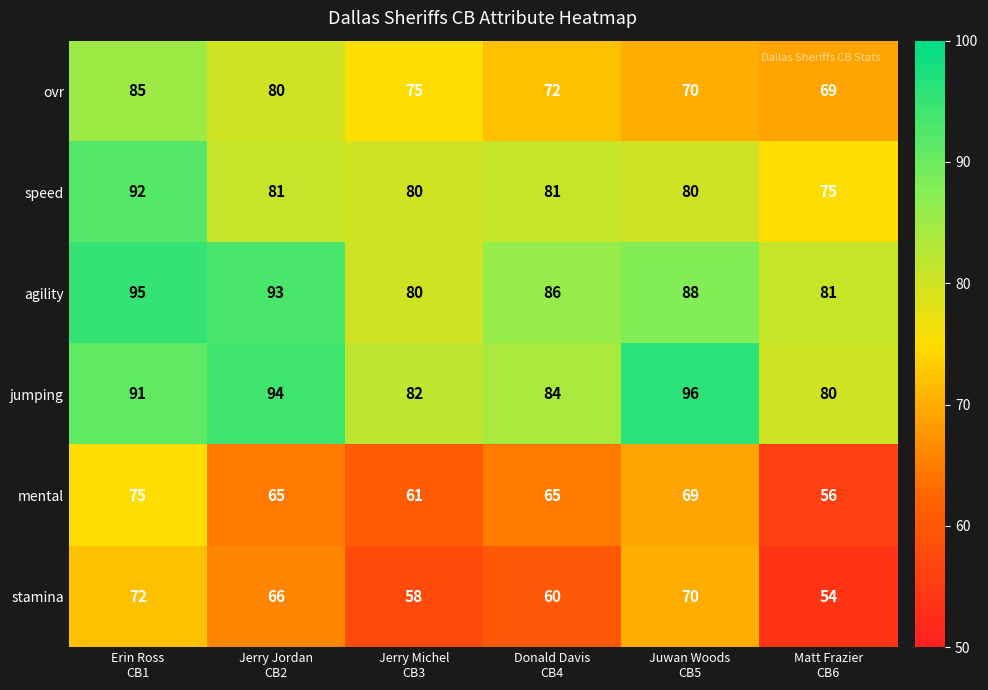

At how many categories does at least one series exceed 60?

6